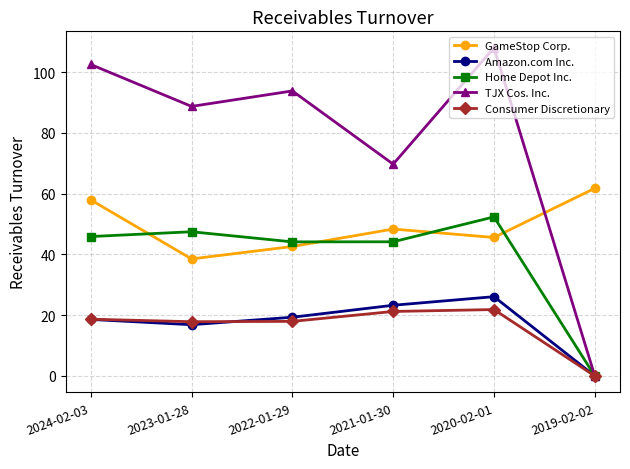

How many positive values does the Amazon.com Inc. series have?

5